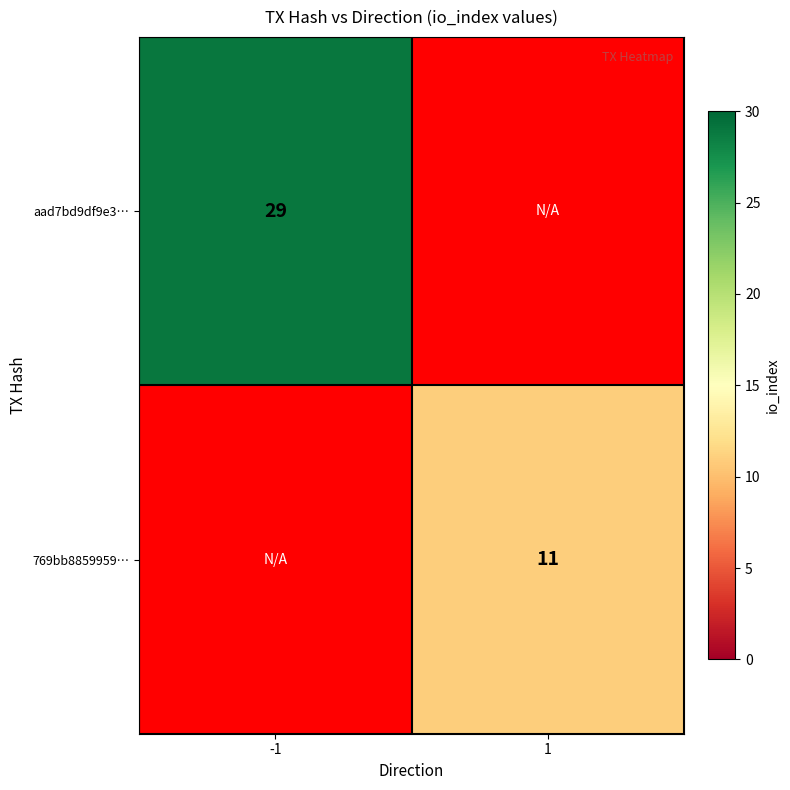

True or false: 769bb8859959… has a value of 11 at 1.

True